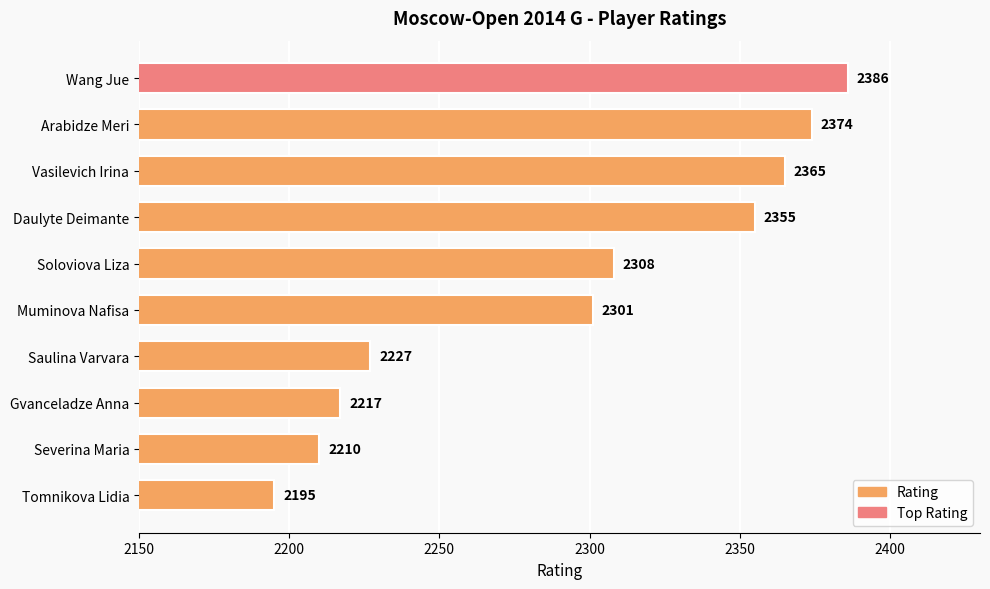

Does the chart contain stacked bars?

No